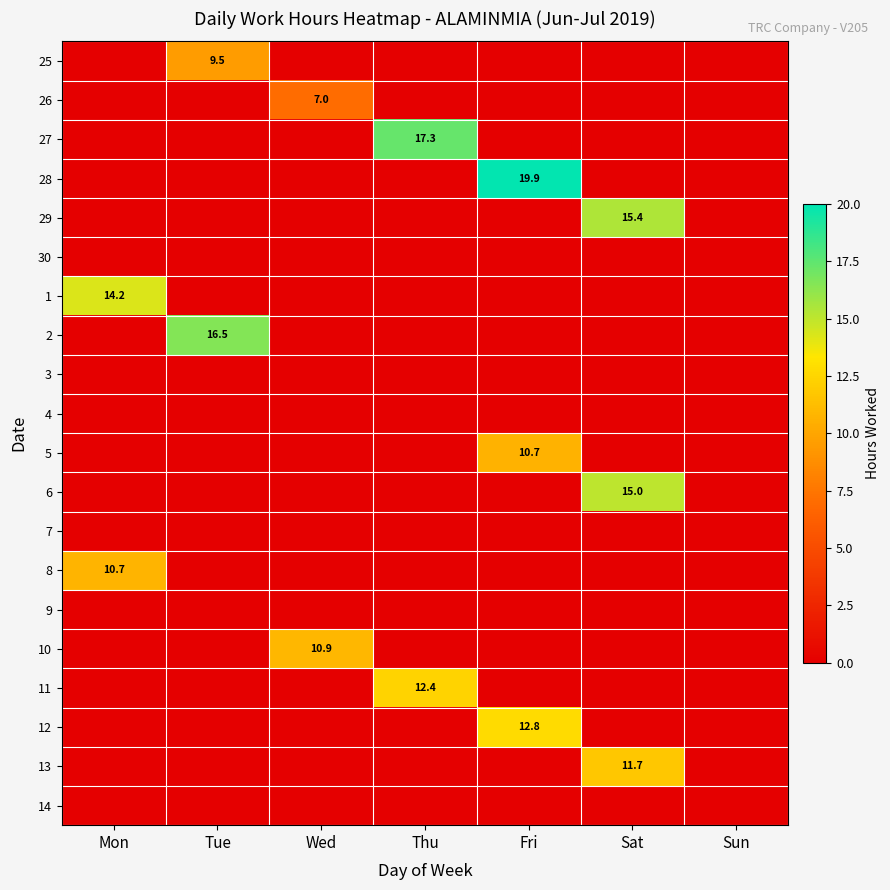

What is the total value across all series at Thu?

29.7